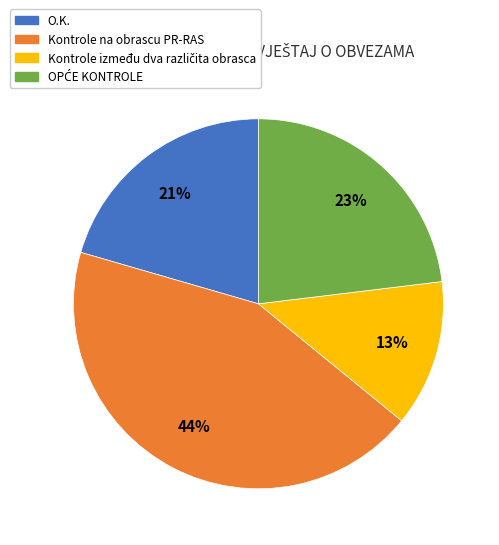

Is there a majority slice in this chart?

No